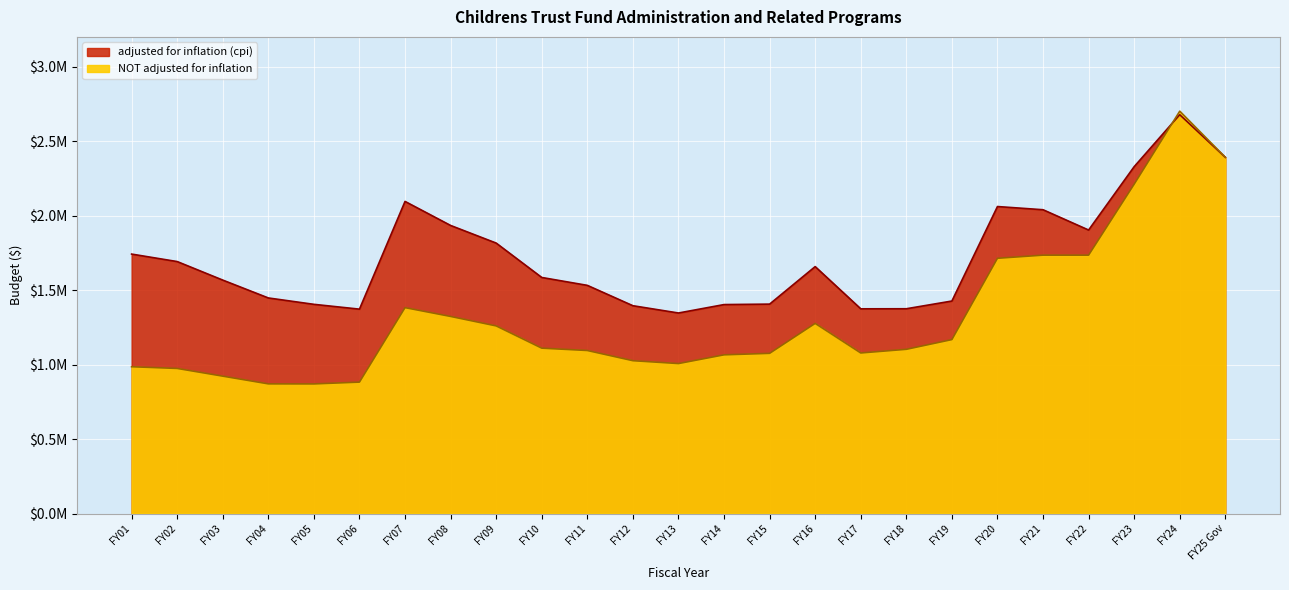

At how many categories does at least one series exceed 1469773?

15